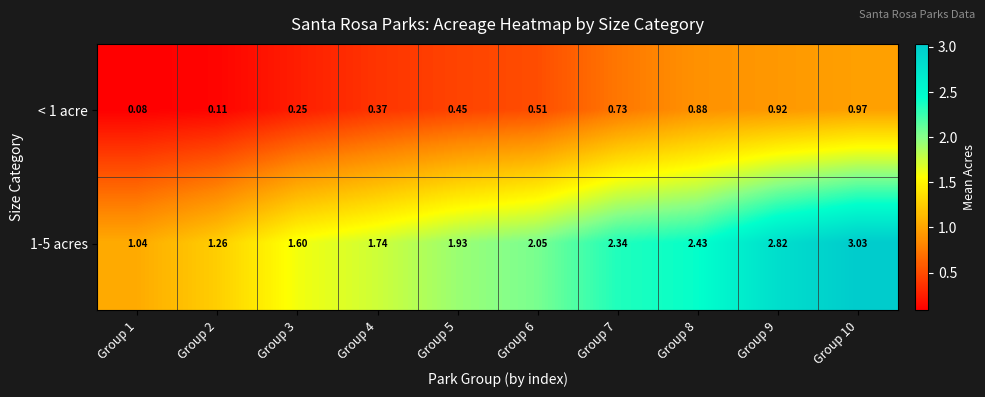

At which category is the sum across all series the highest?

Group 10